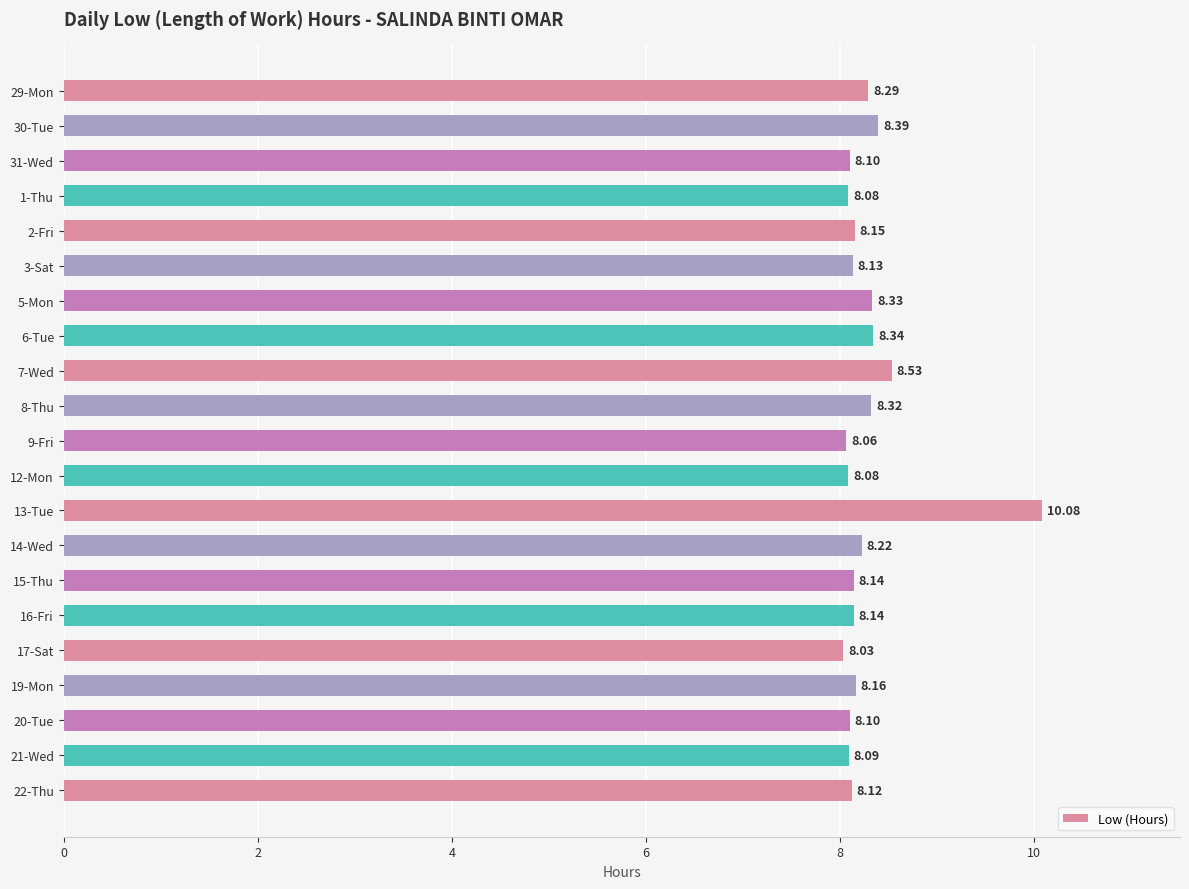

What is the sum of the values at 9-Fri and 31-Wed?

16.2